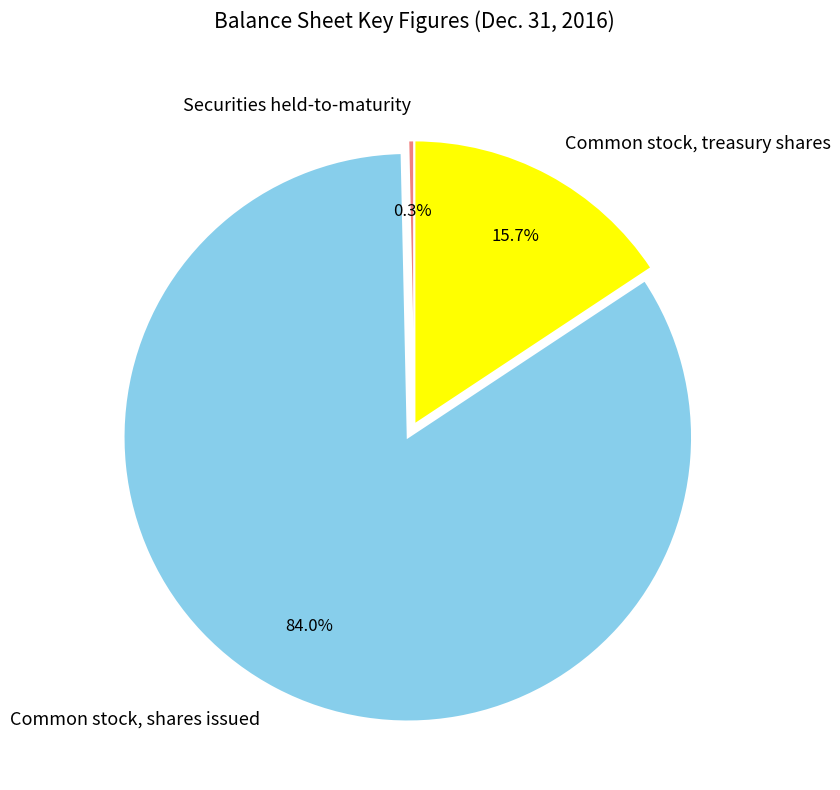

What is the largest slice in the pie chart?

Common stock, shares issued